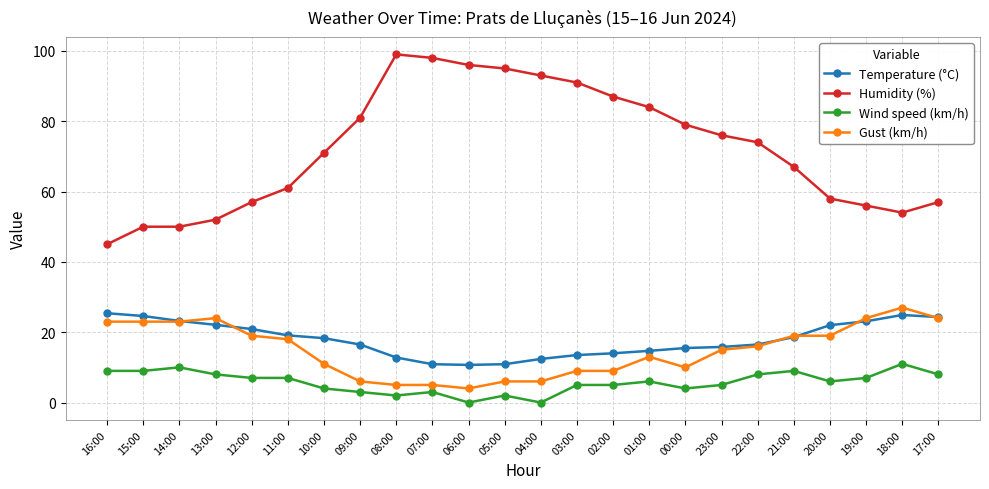

The Temperature (°C) series shows 10.9 at 07:00. True or false?

True